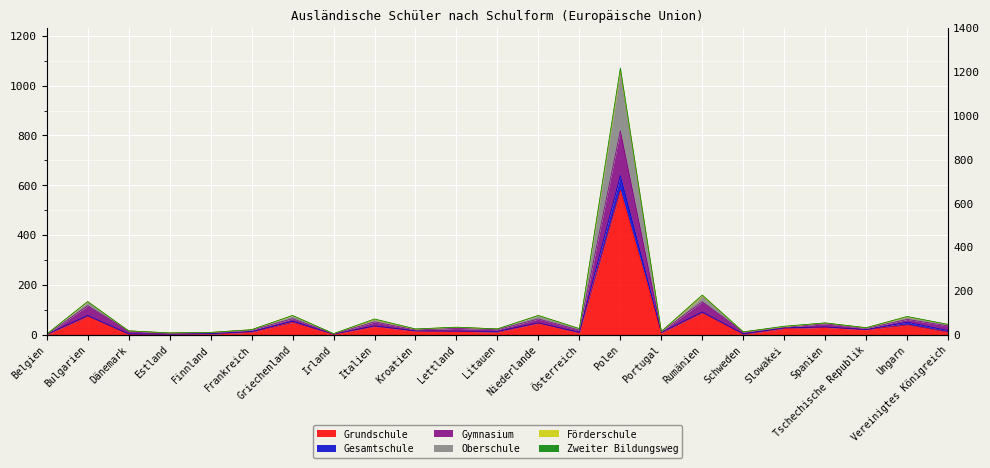

What is the approximate value of Oberschule at Griechenland, to the nearest 10?

80